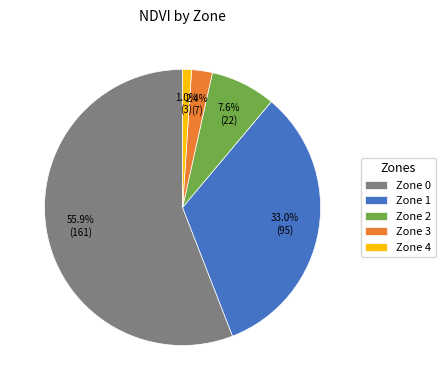

Count the number of slices in the pie.

5